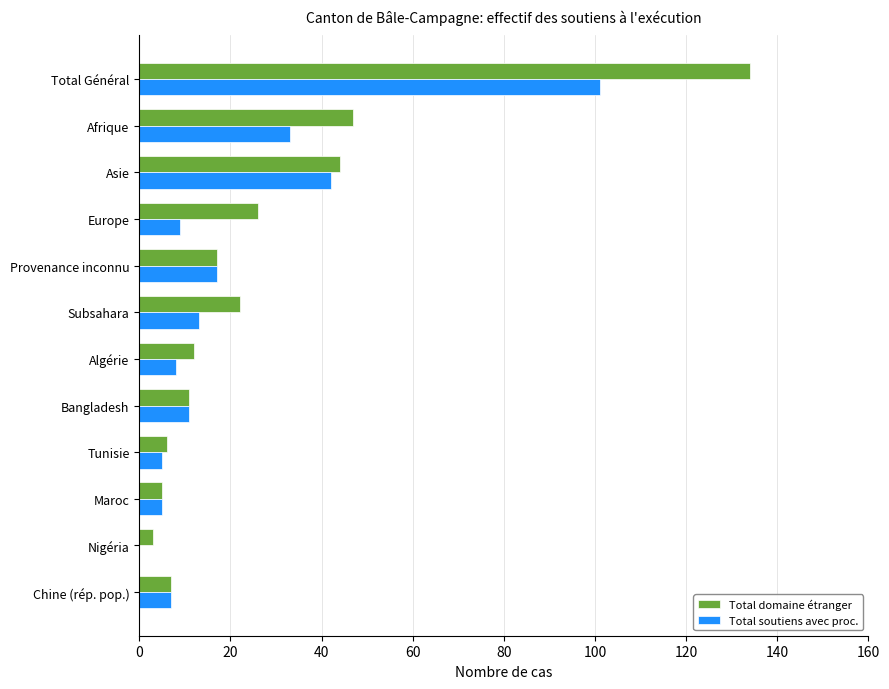

True or false: Total soutiens avec proc. has a value of 42 at Asie.

True